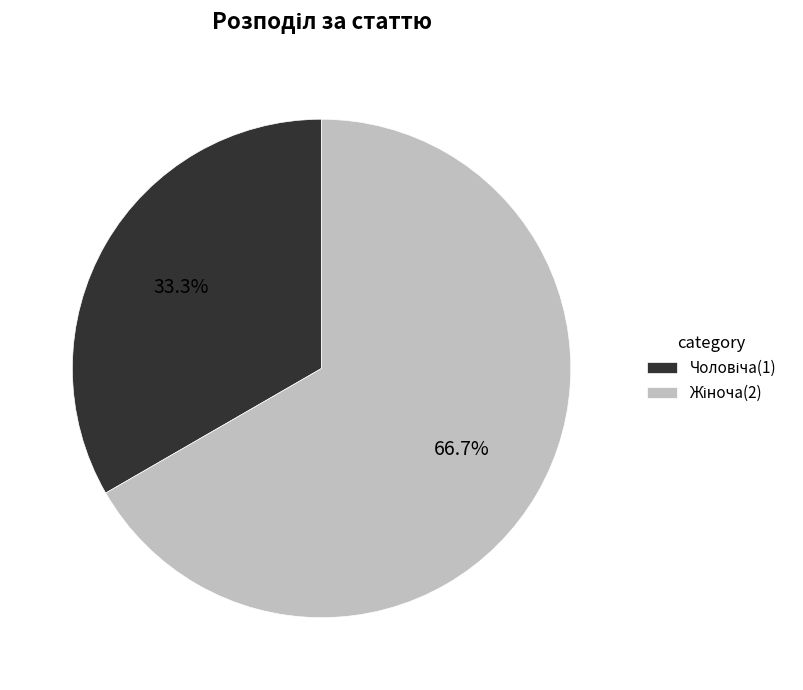

Is there a majority slice in this chart?

Yes